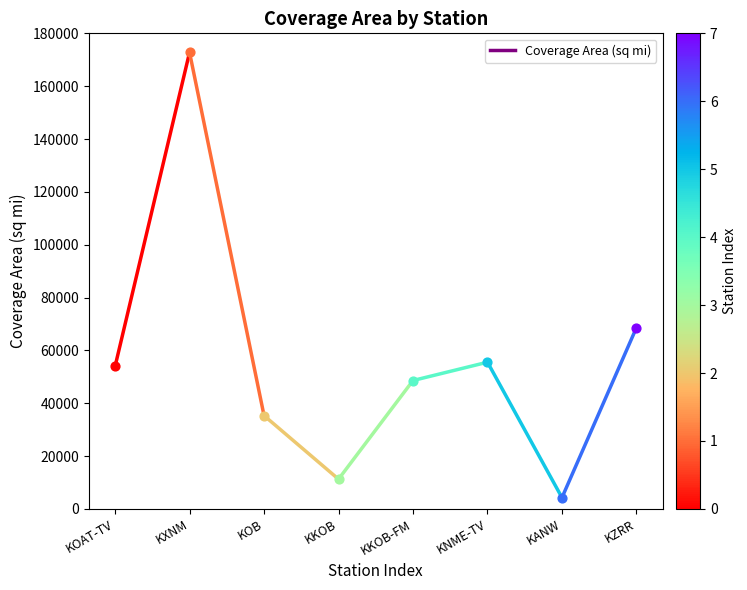

What is the ratio of the value at KOAT-TV to the value at KXNM?

0.3